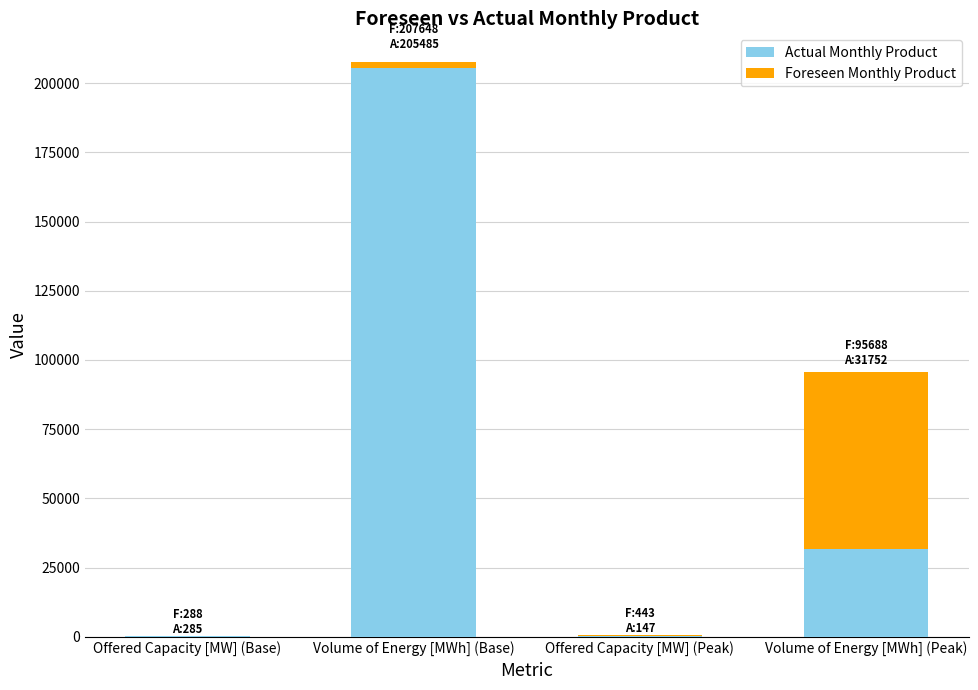

What is the maximum value for Actual Monthly Product?

205485